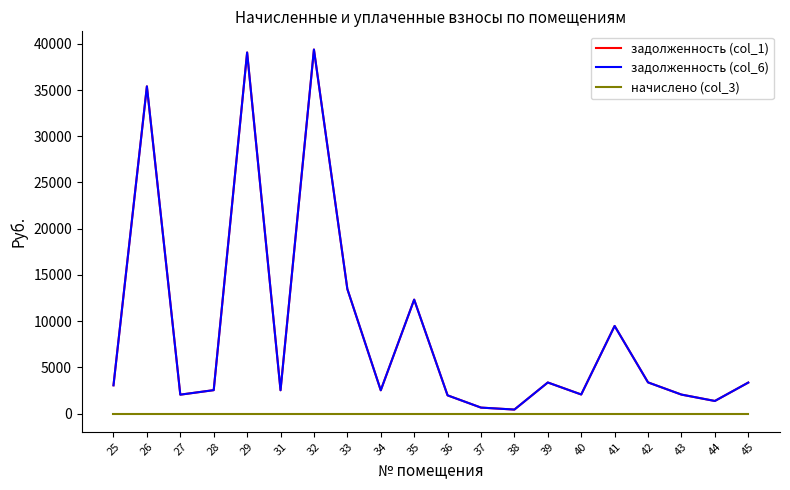

Reading left to right, extract all data points from this chart.

задолженность (col_1): 3060.6	35395.9	2049.3	2538.0	39058.8	2526.8	39378.1	13474.9	2523.1	12327.7	1975.0	649.9	437.1	3366.1	2067.9	9480.6	3375.9	2056.8	1366.6	3356.2
задолженность (col_6): 3060.6	35395.9	2049.3	2538.0	39058.8	2526.8	39378.1	13474.9	2523.1	12327.7	1975.0	649.9	437.1	3366.1	2067.9	9480.6	3375.9	2056.8	1366.6	3356.2
начислено (col_3): 0.0	0.0	0.0	0.0	0.0	0.0	0.0	0.0	0.0	0.0	0.0	0.0	0.0	0.0	0.0	0.0	0.0	0.0	0.0	0.0